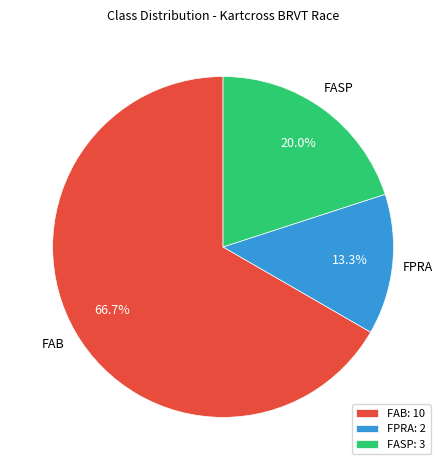

Combined, what portion of the pie is FPRA and FAB?

80.0%